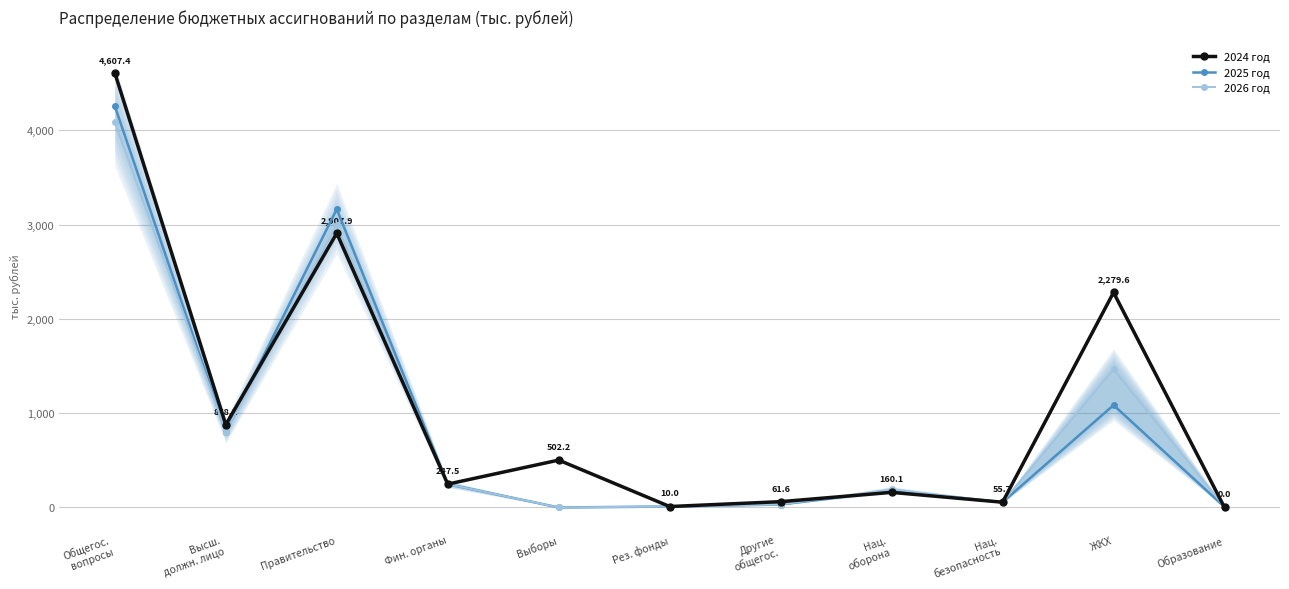

Where does the 2025 год series first go above 176?

Общегос.
вопросы